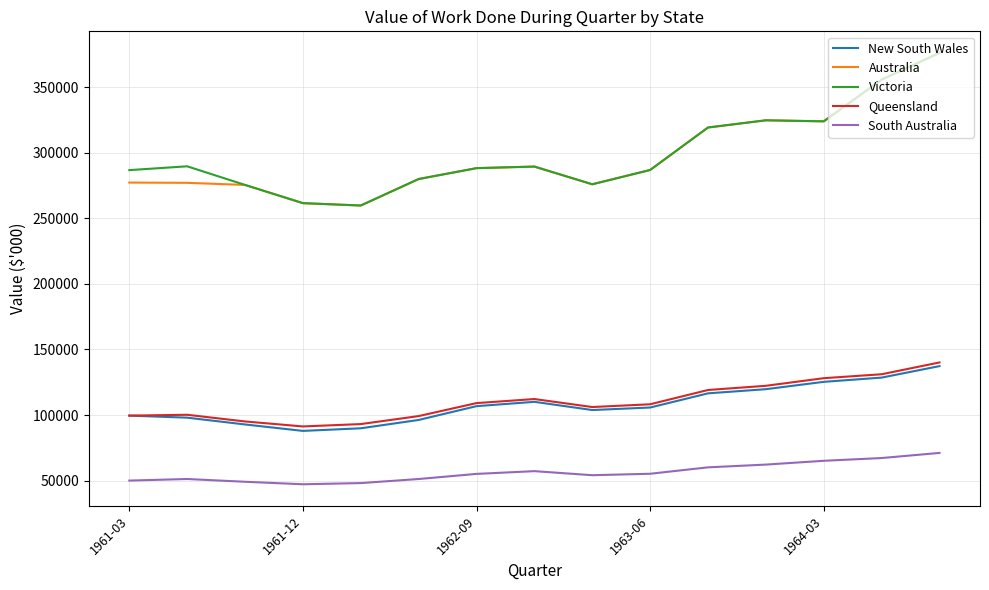

True or false: Victoria and New South Wales intersect in this chart.

False